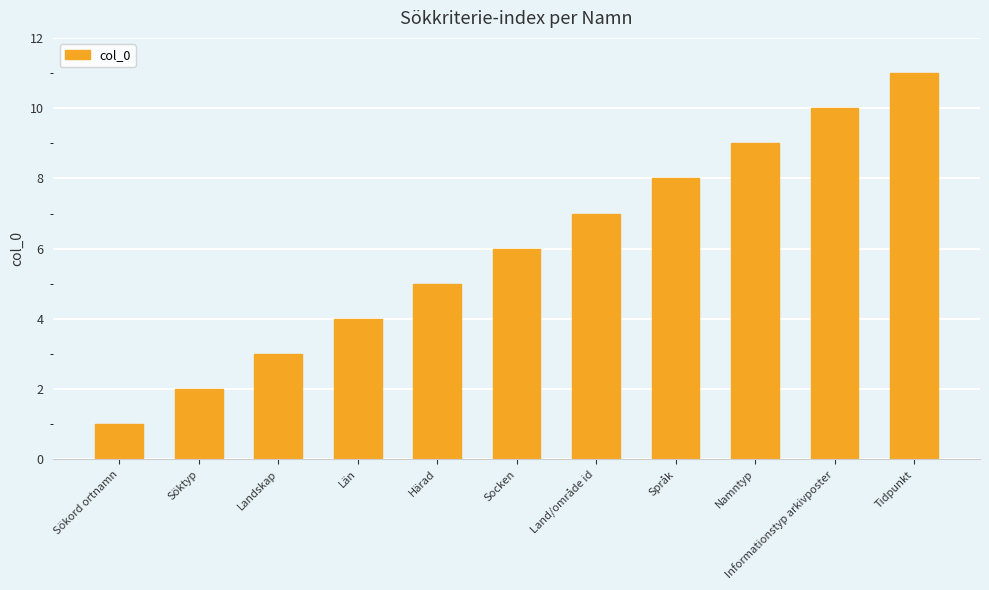

What is the sum of all values?

66